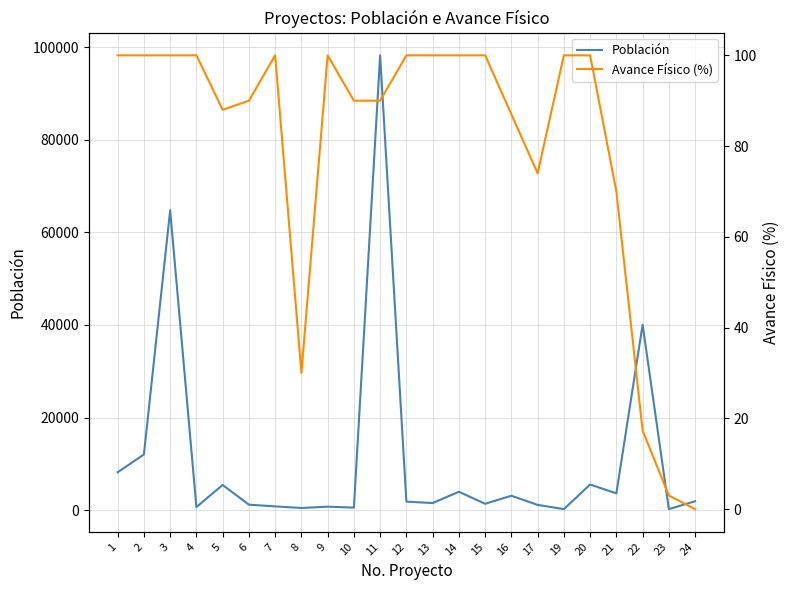

At which category does Avance Físico (%) reach its first local valley?

5